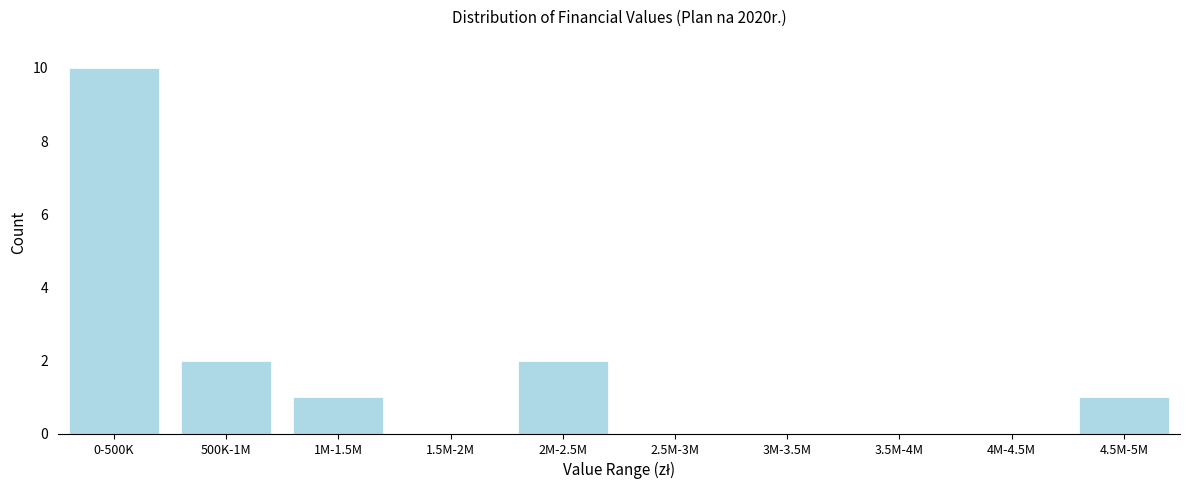

Reading left to right, transcribe all the data shown in this chart.

0-500K=10	500K-1M=2	1M-1.5M=1	1.5M-2M=0	2M-2.5M=2	2.5M-3M=0	3M-3.5M=0	3.5M-4M=0	4M-4.5M=0	4.5M-5M=1